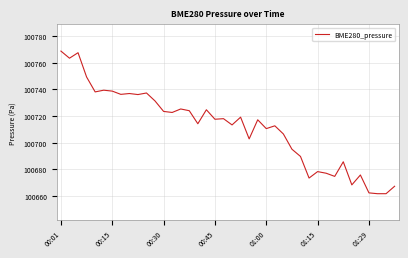

What is the average value?

100711.7